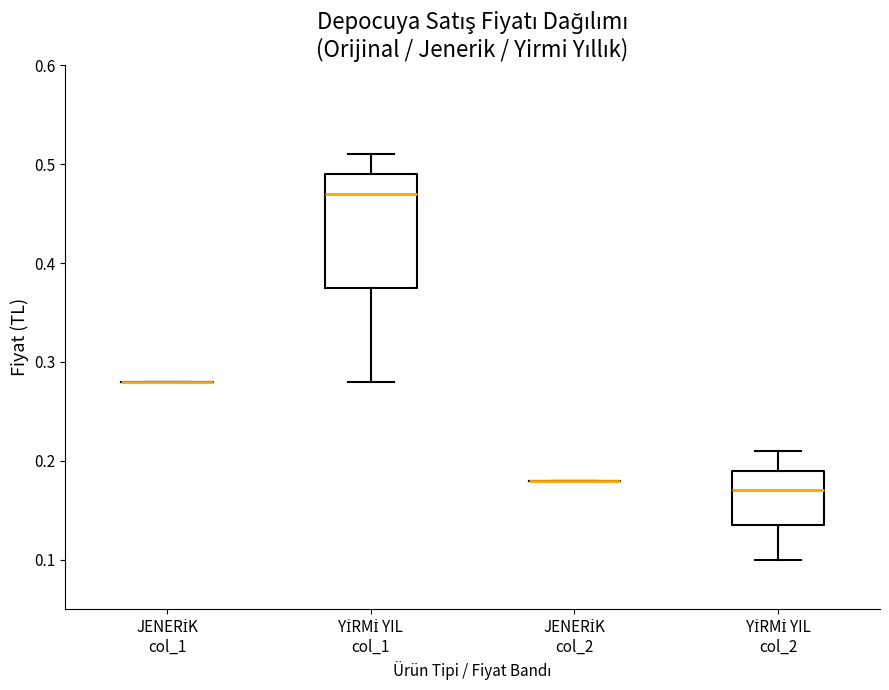

Comparing the boxes themselves (not the whiskers), which one is the tallest?

YİRMİ YIL col_1